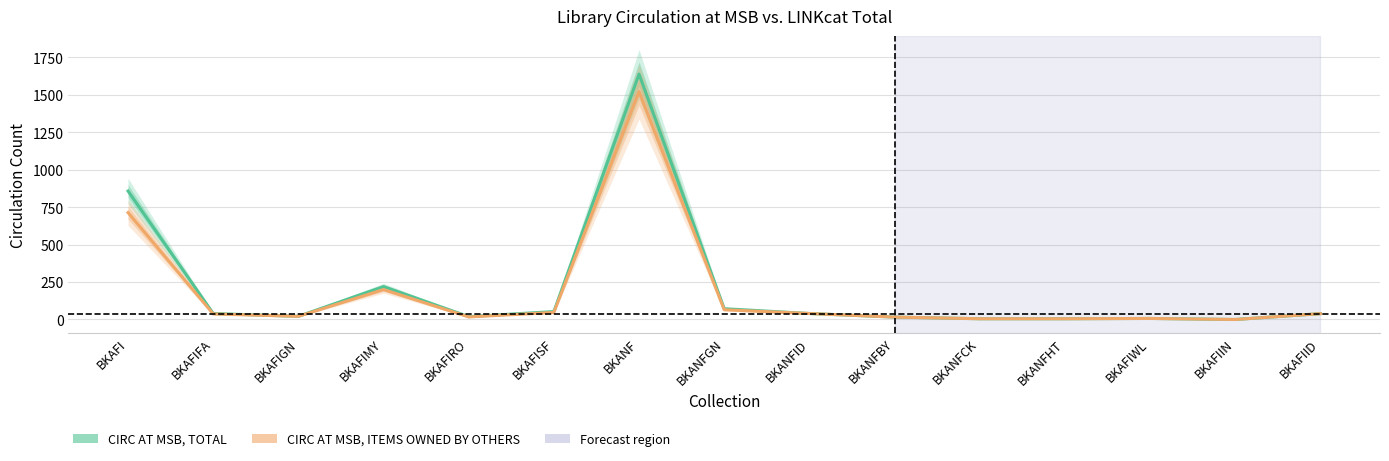

What is the sum of all CIRC AT MSB, ITEMS OWNED BY OTHERS values?

2735